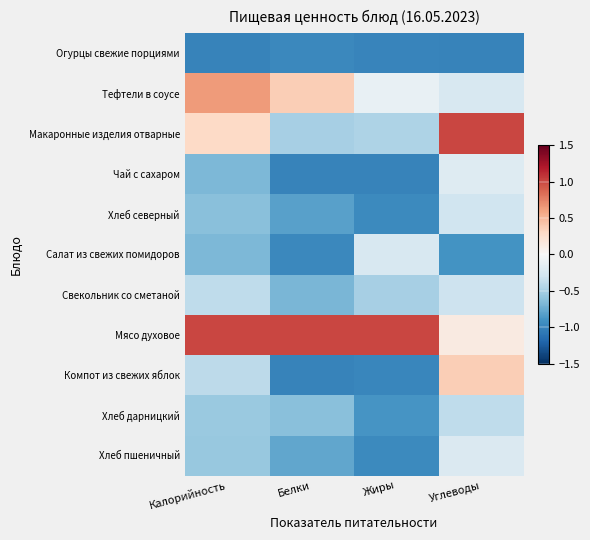

At Белки, list the series in order from smallest to largest.

Компот из свежих яблок, Чай с сахаром, Огурцы свежие порциями, Салат из свежих помидоров, Хлеб северный, Хлеб пшеничный, Свекольник со сметаной, Хлеб дарницкий, Макаронные изделия отварные, Тефтели в соусе, Мясо духовое